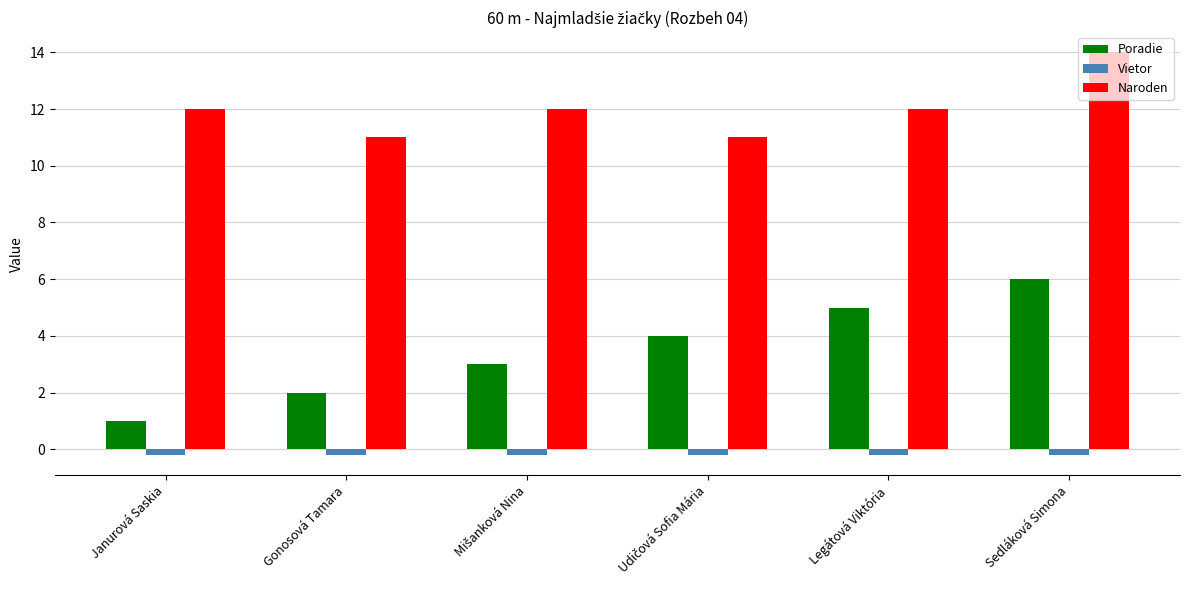

Is the value of Vietor at Janurová Saskia greater than the value of Naroden at Legátová Viktória?

No